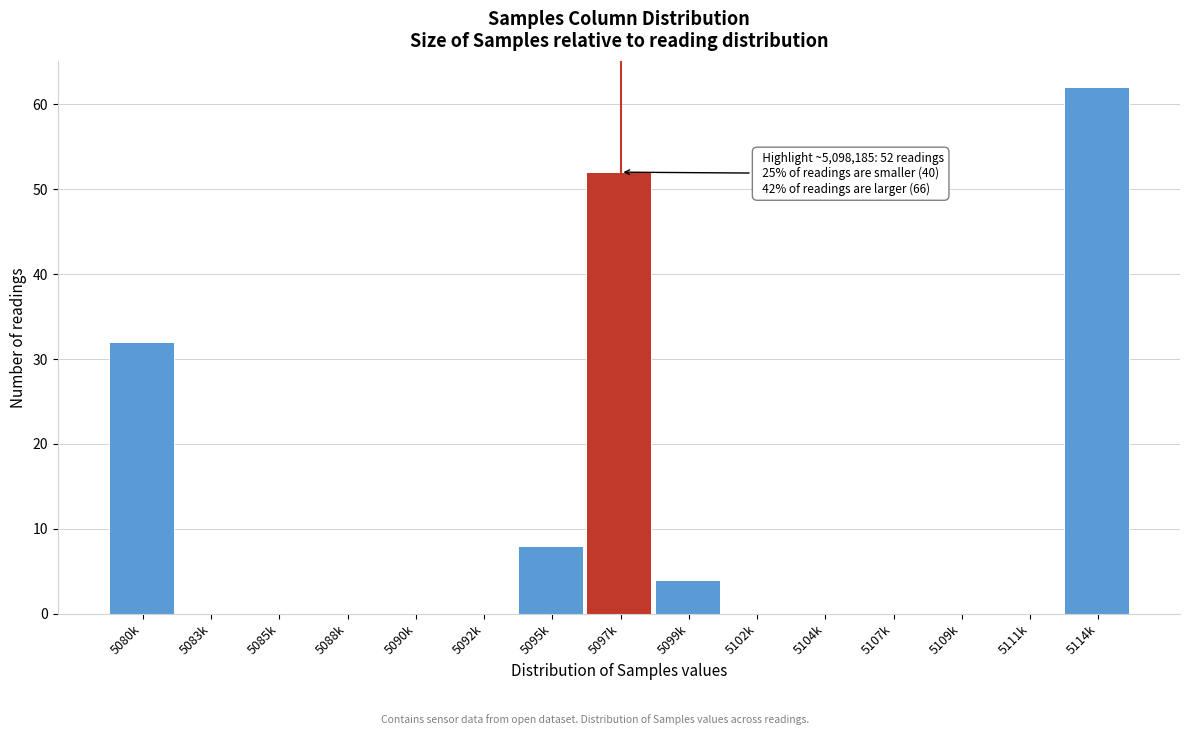

Reading left to right, list all the values displayed in this chart.

5080k=32	5083k=0	5085k=0	5088k=0	5090k=0	5092k=0	5095k=8	5097k=52	5099k=4	5102k=0	5104k=0	5107k=0	5109k=0	5111k=0	5114k=62